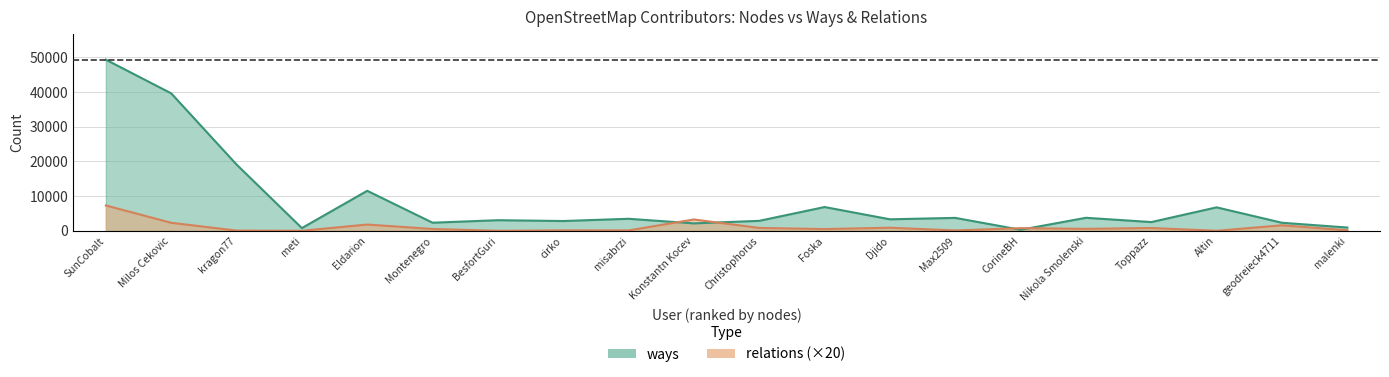

What are all the series names shown in the legend?

ways, relations